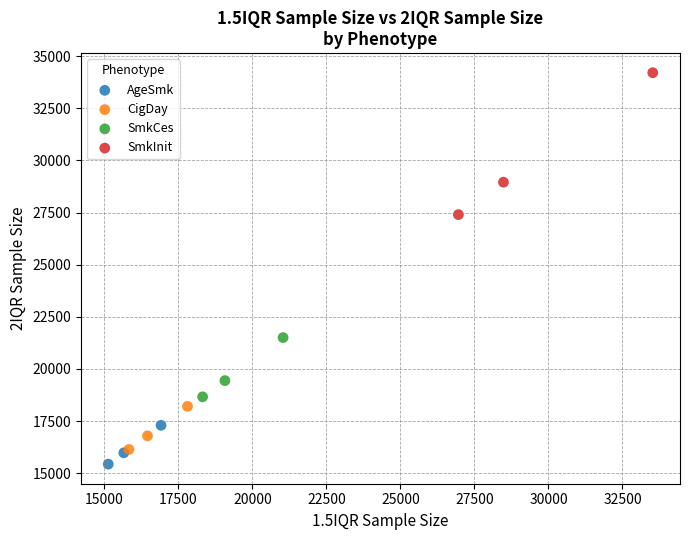

Which series has the largest Y range (max minus min)?

SmkInit